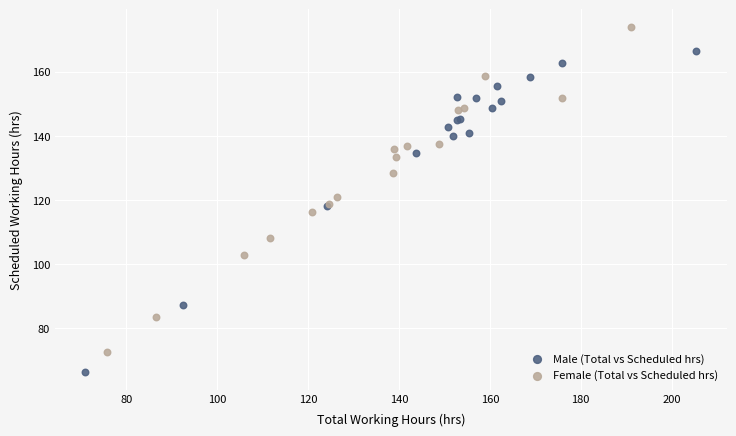

Which series has the largest Y range (max minus min)?

Female (Total vs Scheduled hrs)